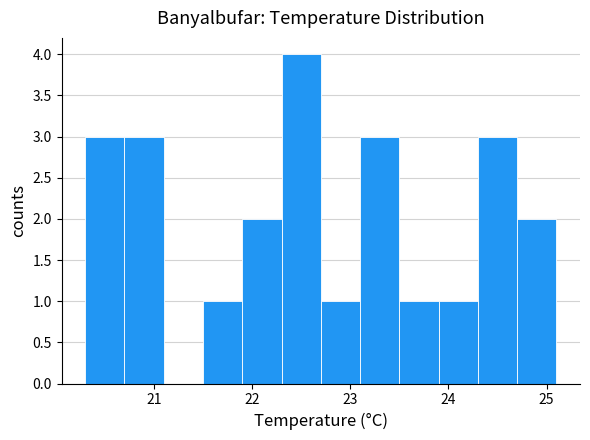

Reading left to right, list every bar in this chart as the range it spans on the x-axis followed by its height. The values are not printed on the chart, so give them approximately, as read against the axis.

20.3 to 20.7: 3
20.7 to 21.1: 3
21.1 to 21.5: 0
21.5 to 21.9: 1
21.9 to 22.3: 2
22.3 to 22.7: 4
22.7 to 23.1: 1
23.1 to 23.5: 3
23.5 to 23.9: 1
23.9 to 24.3: 1
24.3 to 24.7: 3
24.7 to 25.1: 2